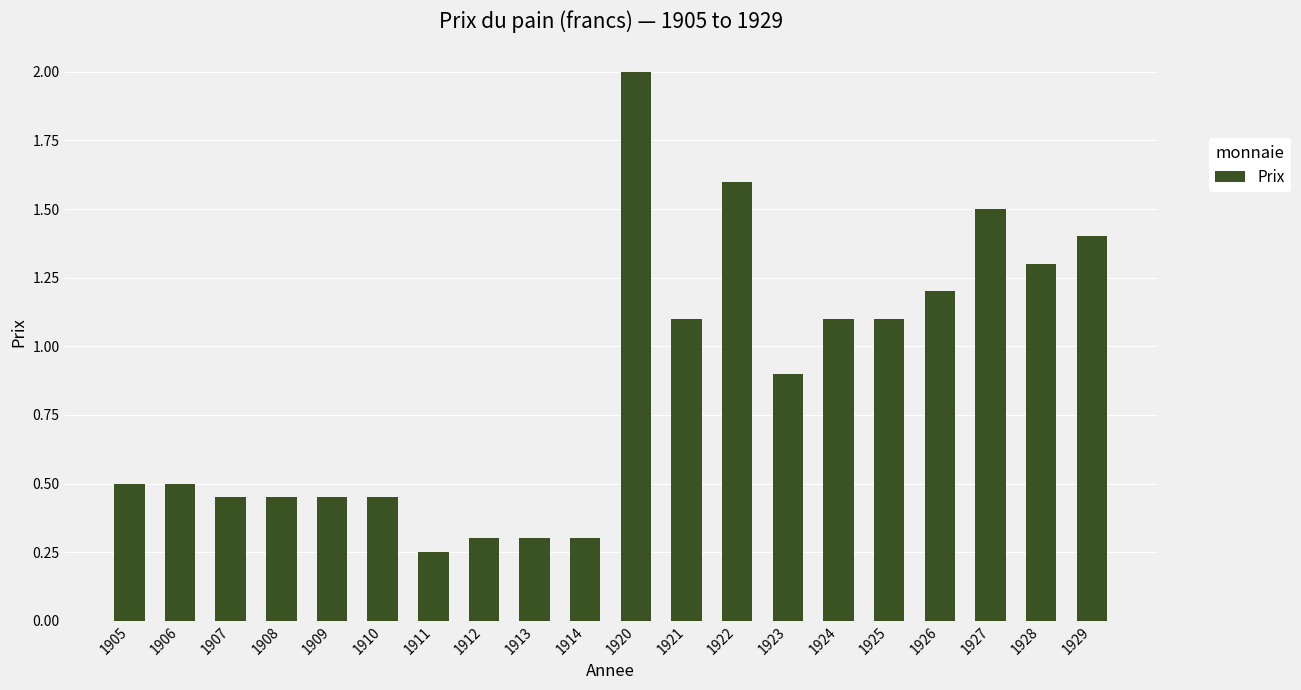

At which category does the chart reach its peak across all series?

1920